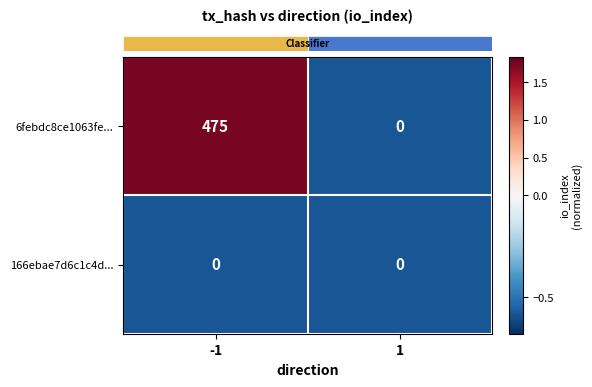

Reading left to right, transcribe all the data shown in this chart.

6febdc8ce1063fe...: -1=475	1=0
166ebae7d6c1c4d...: -1=0	1=0